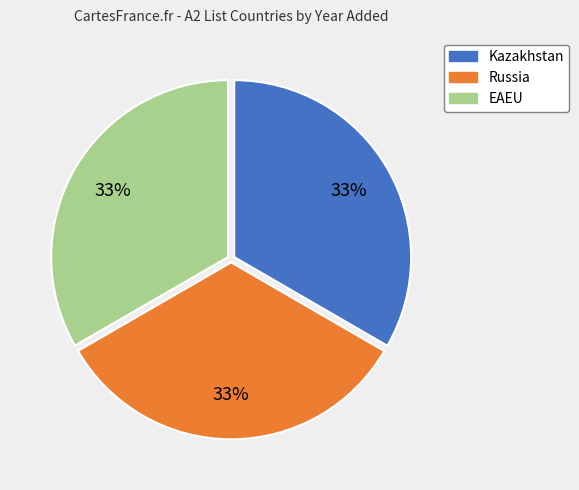

Count the number of slices in the pie.

3